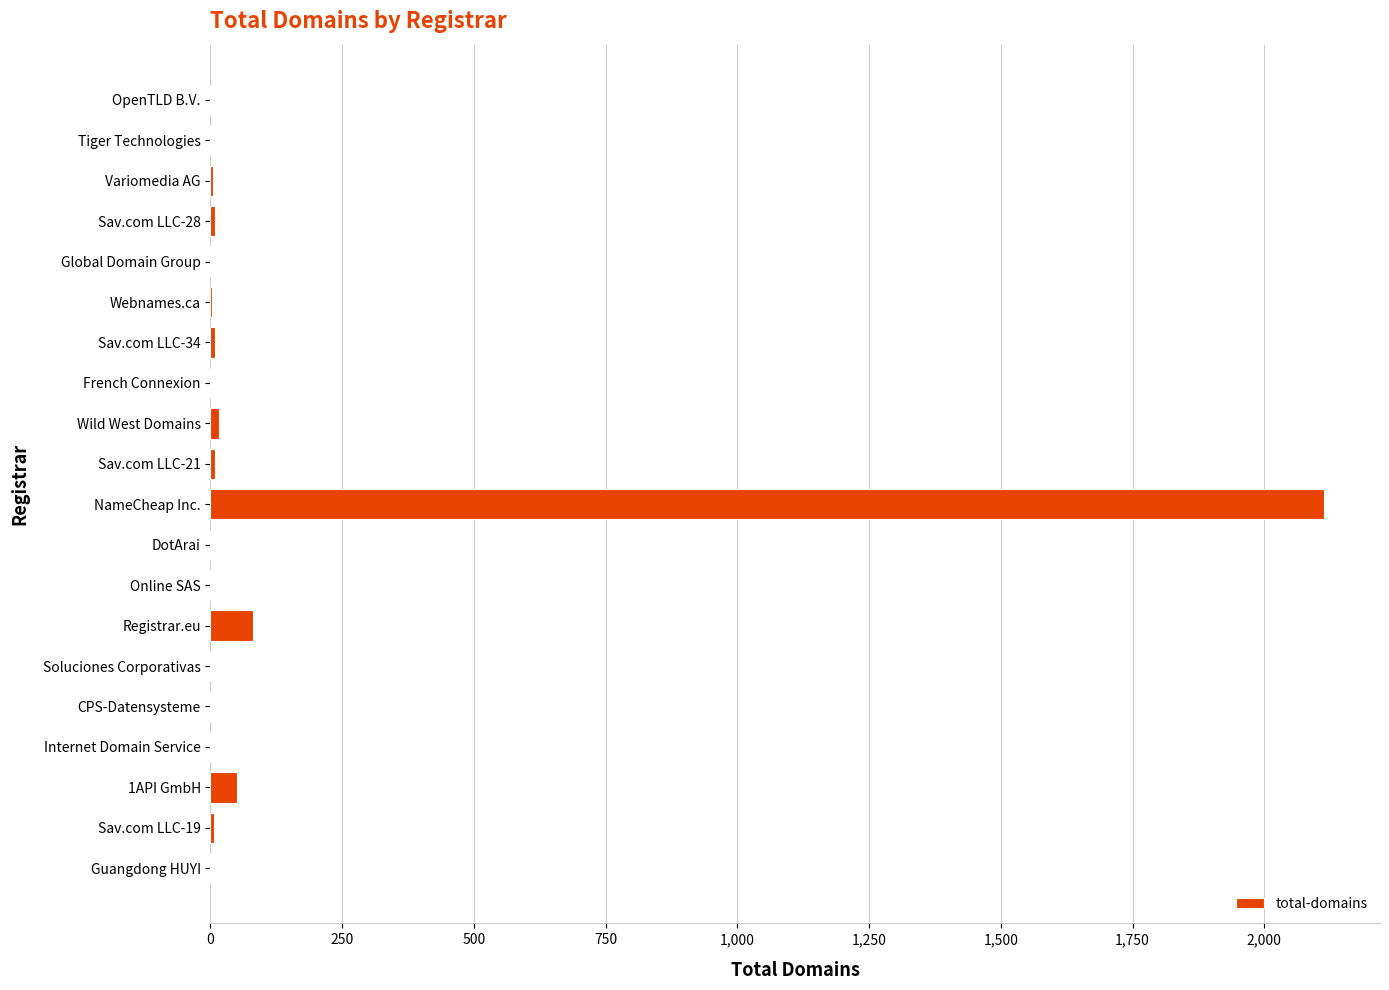

True or false: the data shows 0 at Global Domain Group.

True